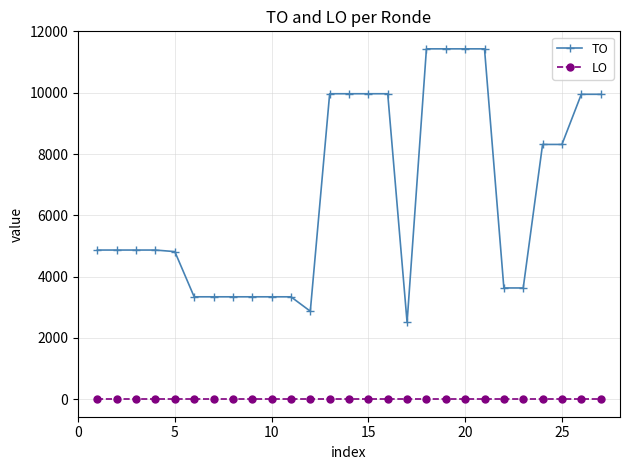

Which series has the largest range (max minus min)?

TO